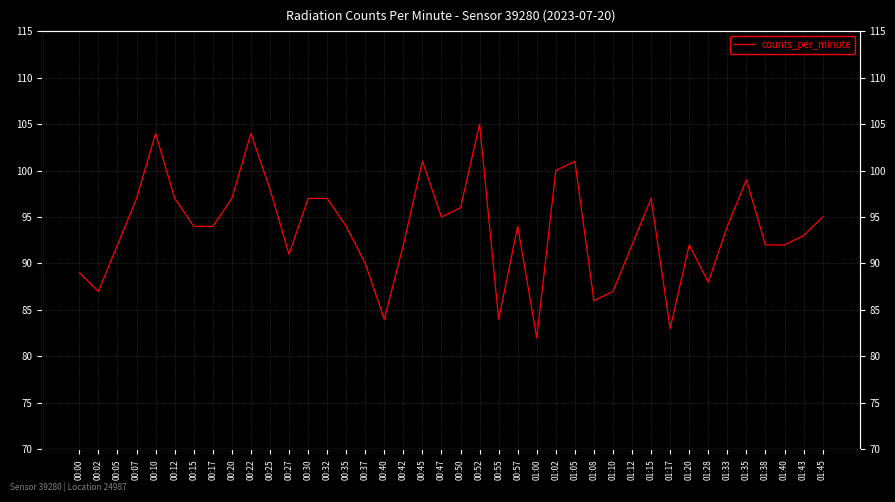

List the labels in order of value, smallest first.

01:00, 01:17, 00:40, 00:55, 01:08, 00:02, 01:10, 01:28, 00:00, 00:37, 00:27, 00:05, 00:42, 01:12, 01:20, 01:38, 01:40, 01:43, 00:15, 00:17, 00:35, 00:57, 01:33, 00:47, 01:45, 00:50, 00:07, 00:12, 00:20, 00:30, 00:32, 01:15, 00:25, 01:35, 01:02, 00:45, 01:05, 00:10, 00:22, 00:52